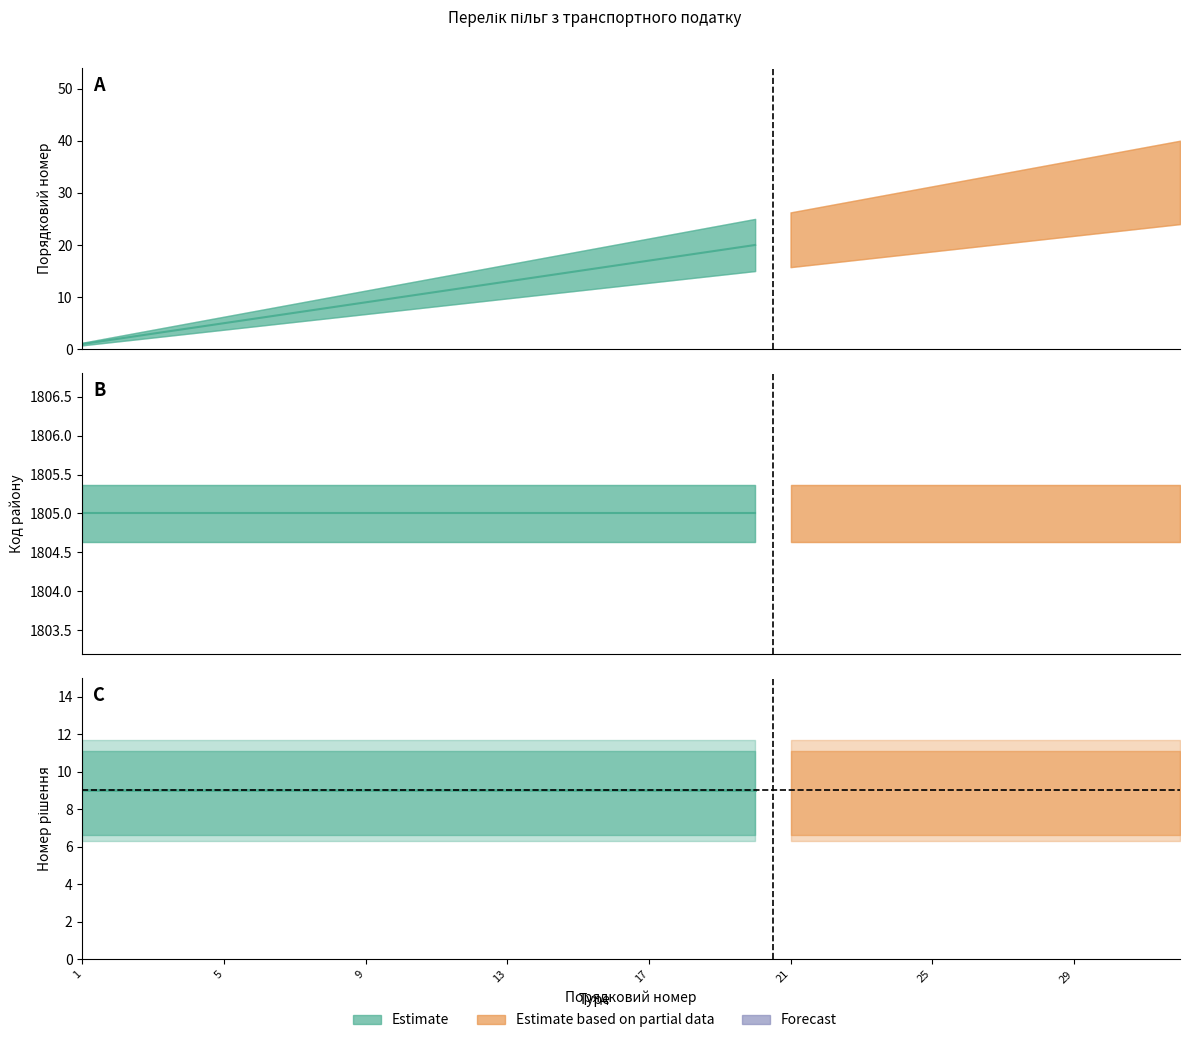

The Код району series shows 2785 at 22. True or false?

False